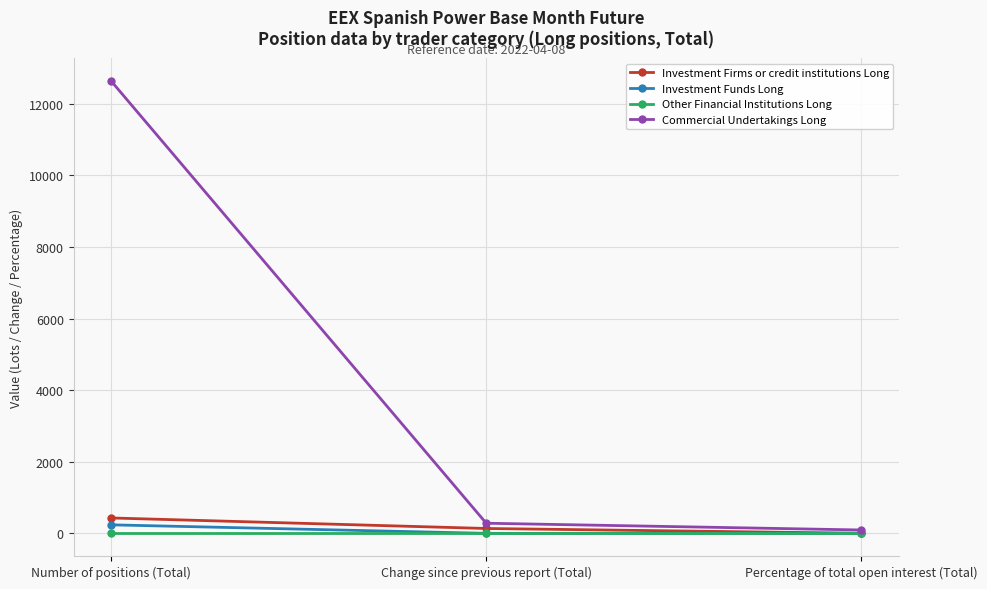

What is the sum of all Investment Firms or credit institutions Long values?

571.2